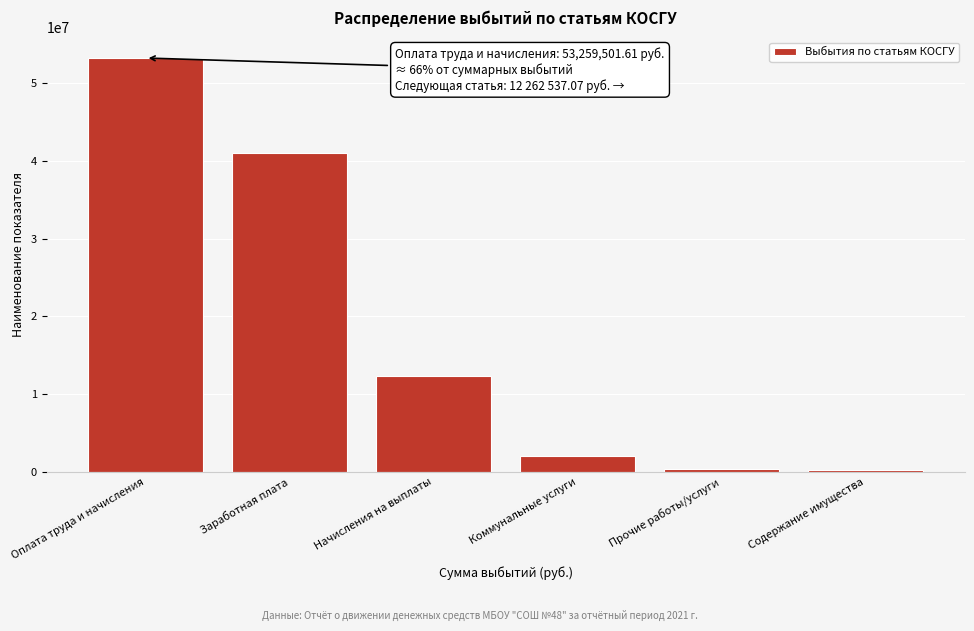

Approximately how many times larger is the value at Заработная плата compared to Оплата труда и начисления?

0.8